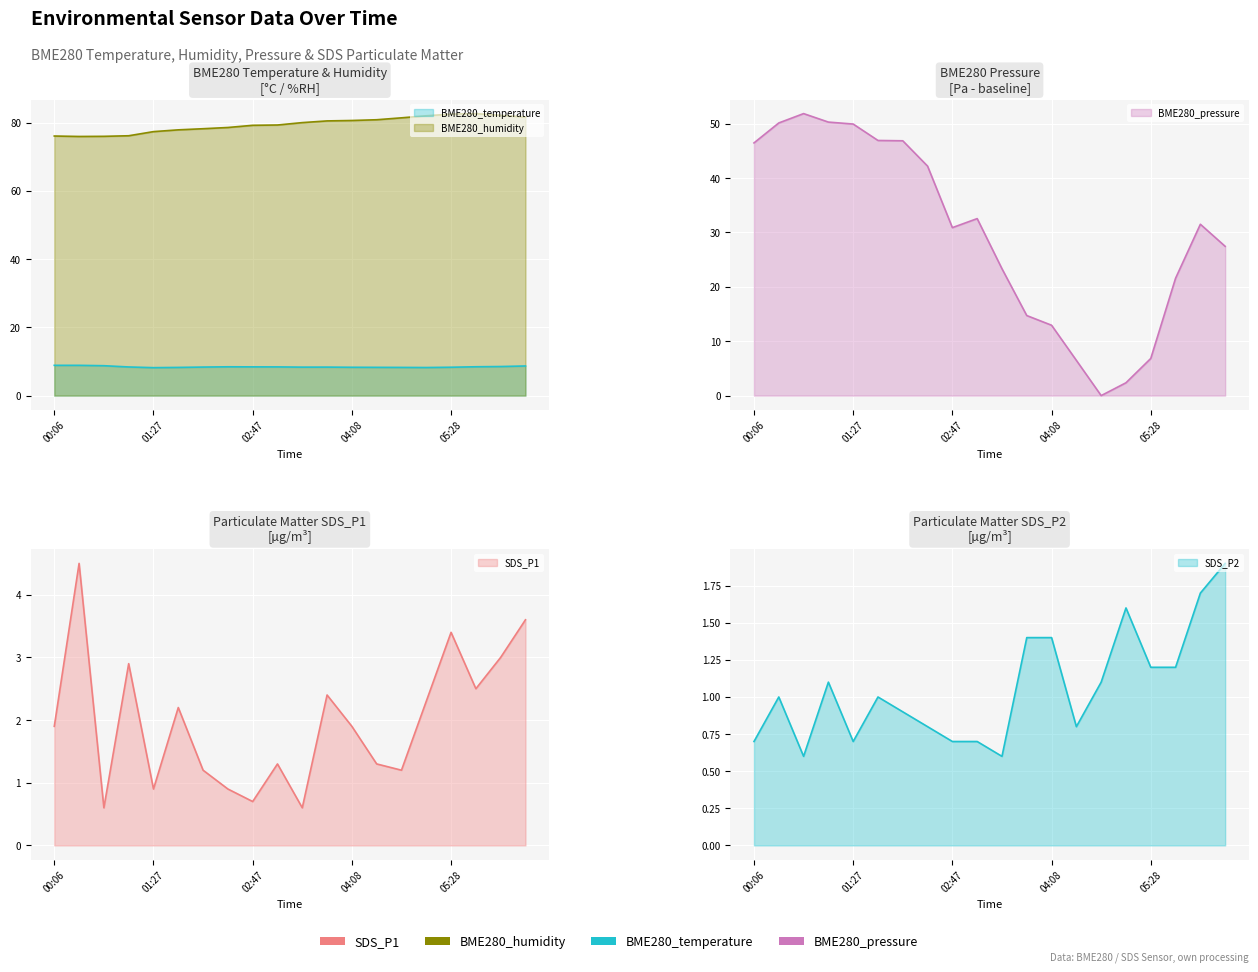

How many lines are shown in the chart?

5